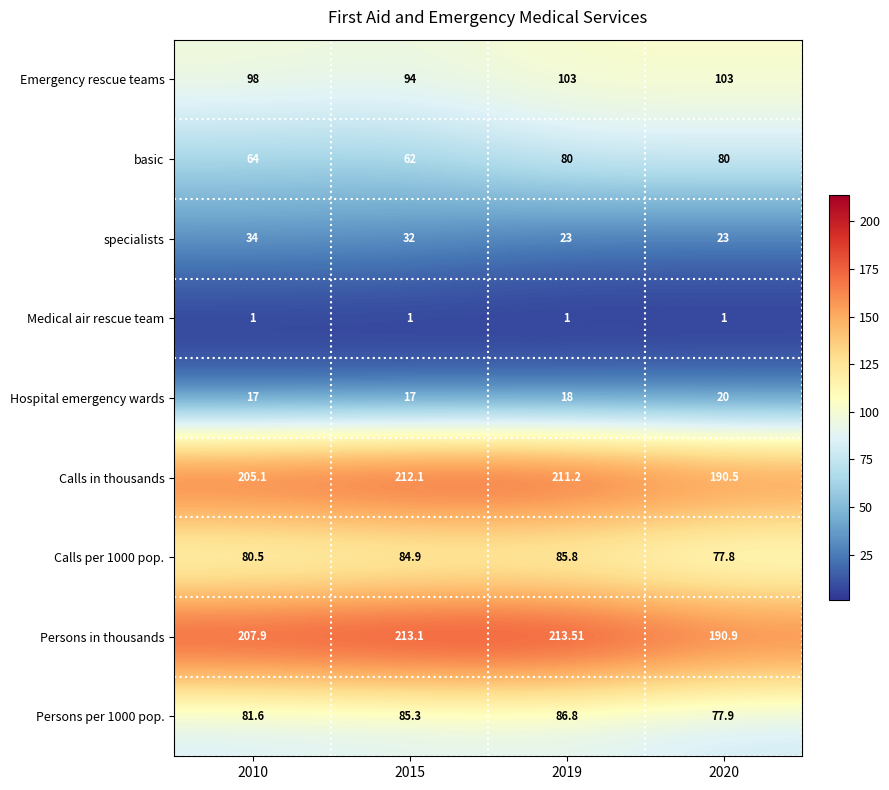

Is the value of Hospital emergency wards at 2010 greater than the value of Persons in thousands at 2020?

No